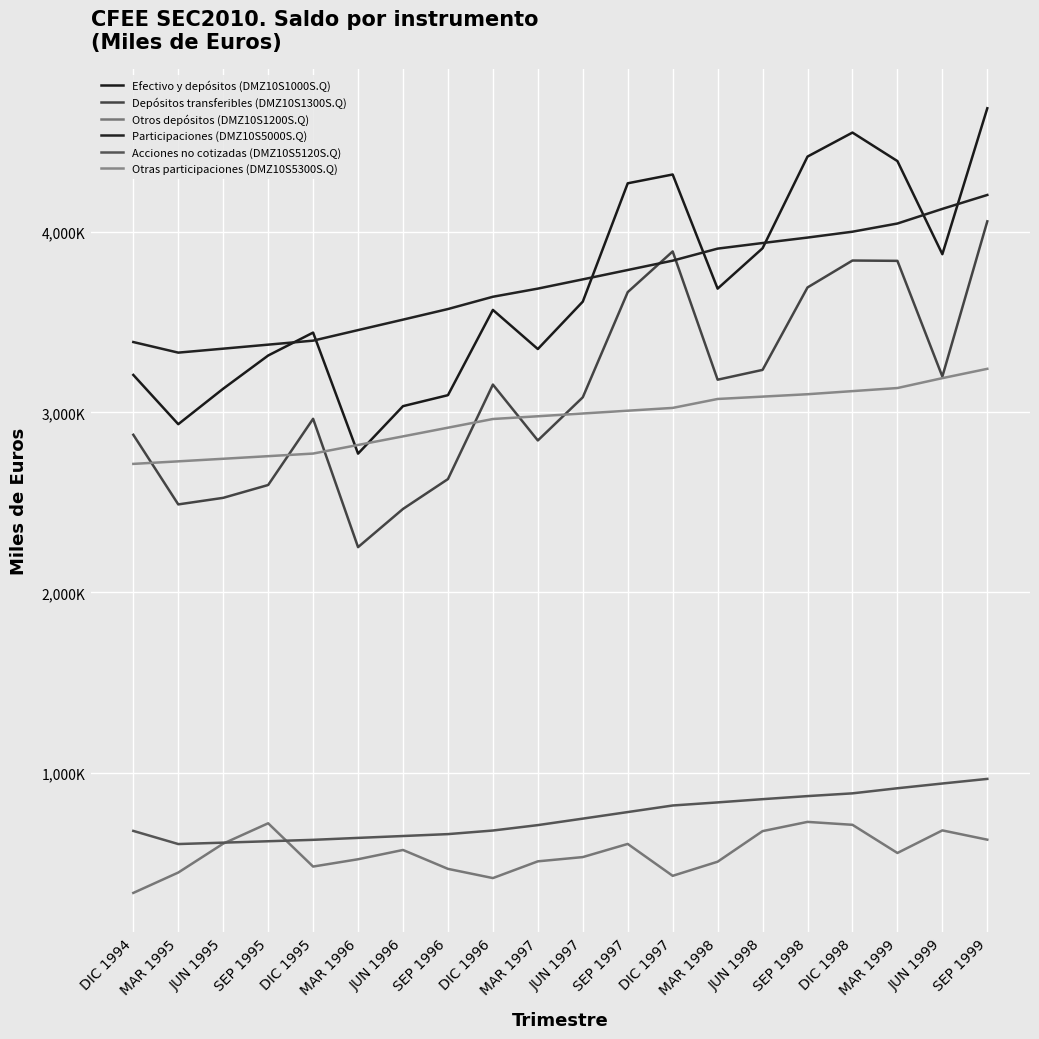

Is it true that Otras participaciones (DMZ10S5300S.Q) equals 4319642 at SEP 1996?

False